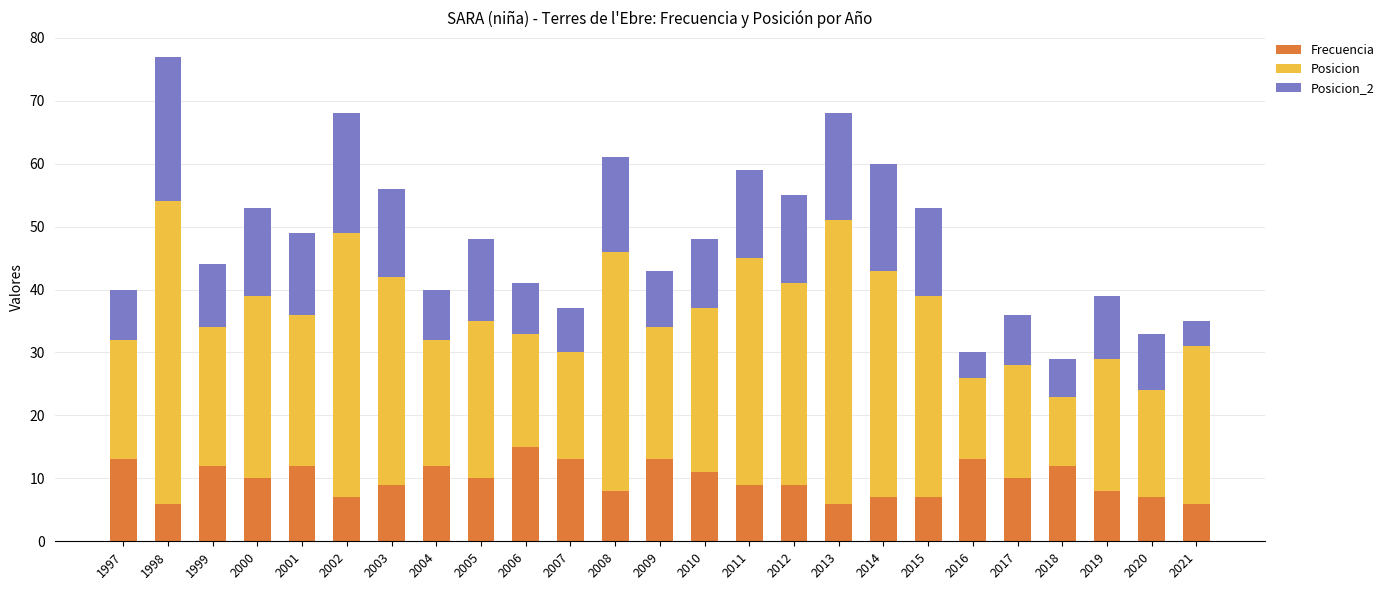

How many categories are shown in the chart?

25